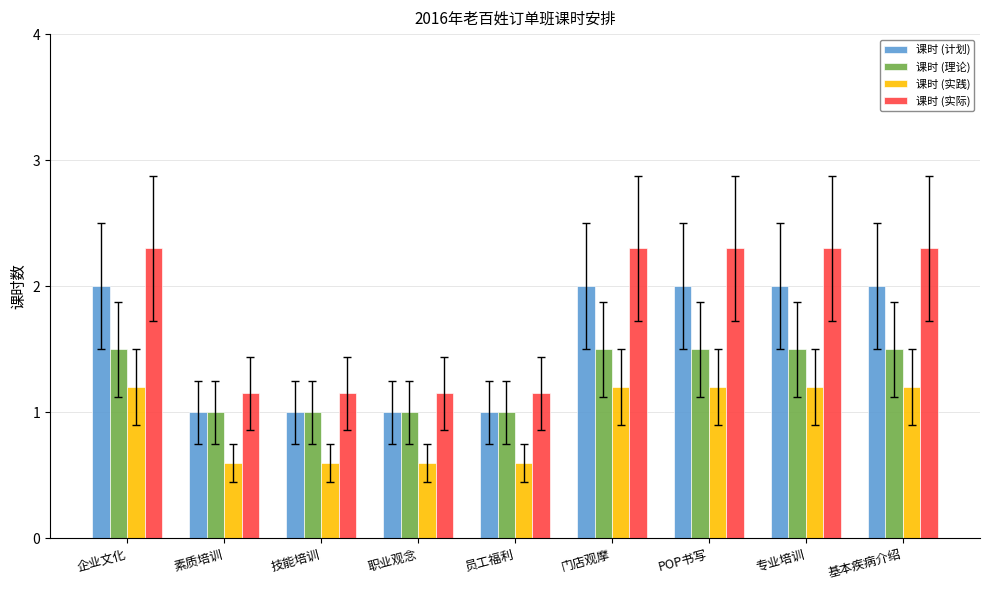

Rank the series by their maximum value, from lowest to highest.

课时 (实践), 课时 (理论), 课时 (计划), 课时 (实际)